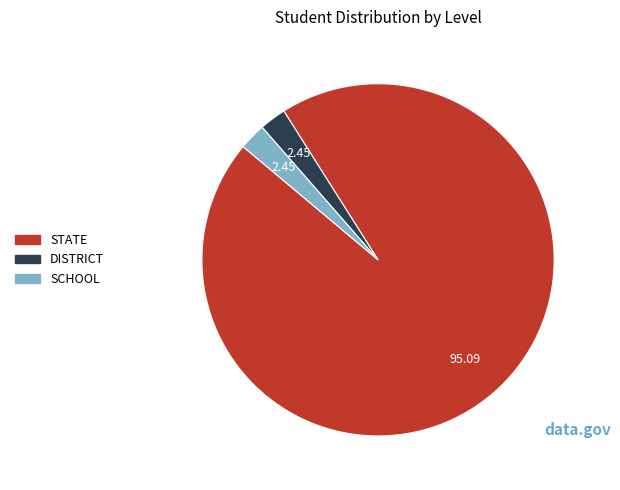

Which slice is the largest?

STATE